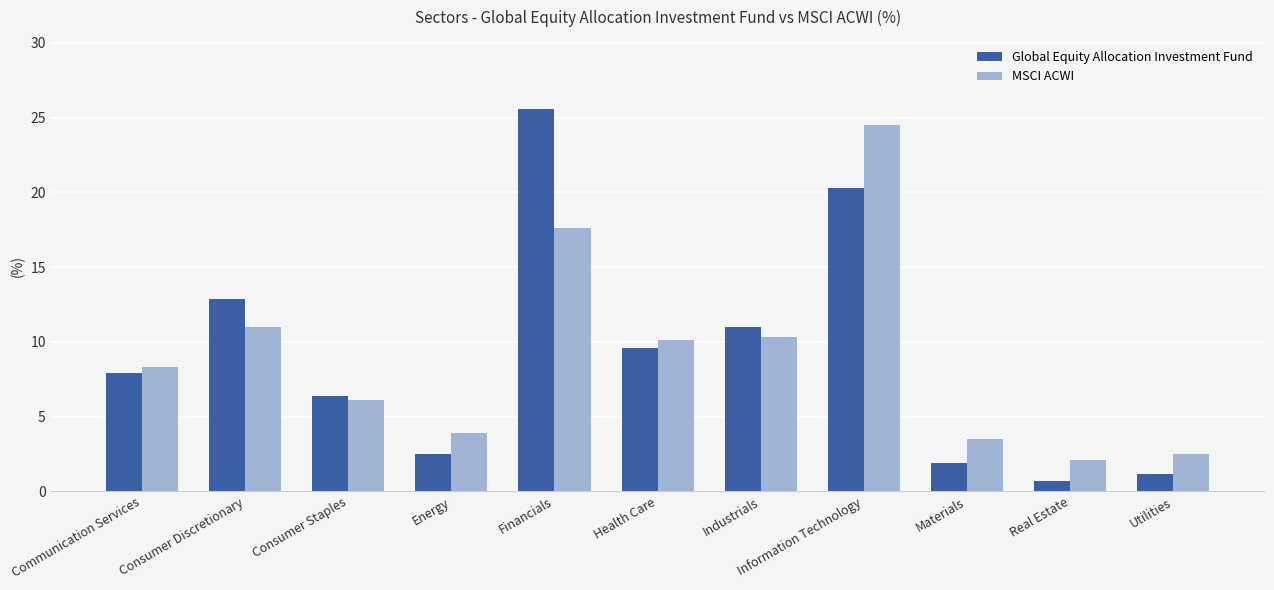

The MSCI ACWI series shows 16.3 at Industrials. True or false?

False